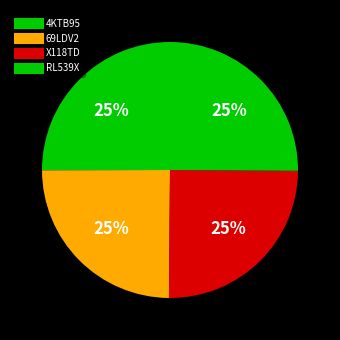

What percentage do 4KTB95 and X118TD together represent?

50.1%